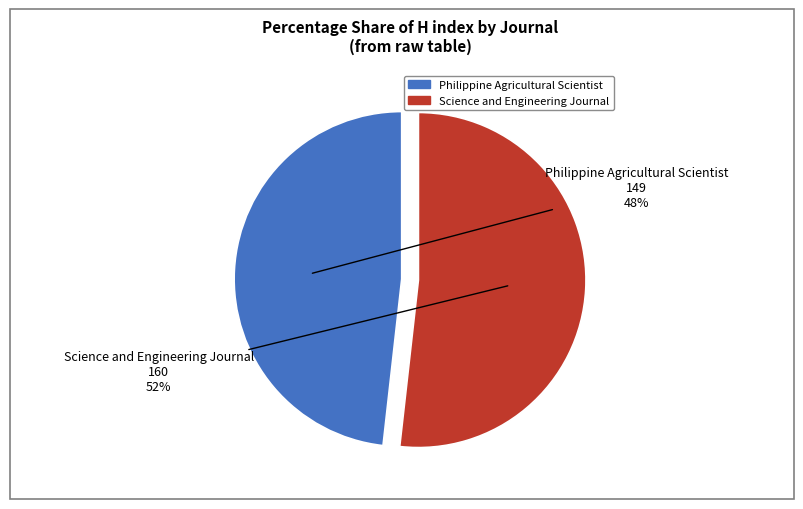

How many segments does this pie chart have?

2